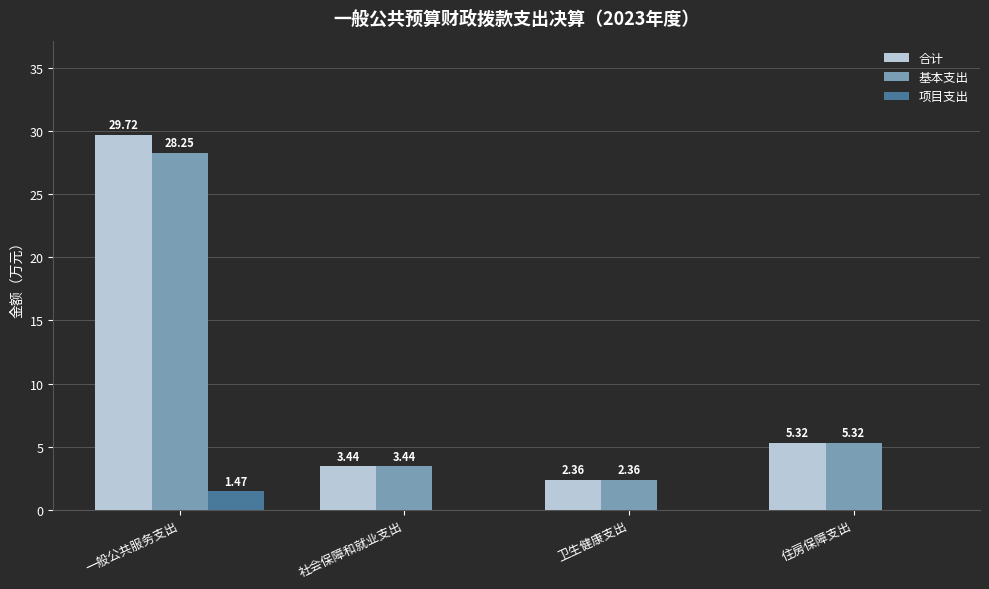

Which series has the largest total across all categories?

合计